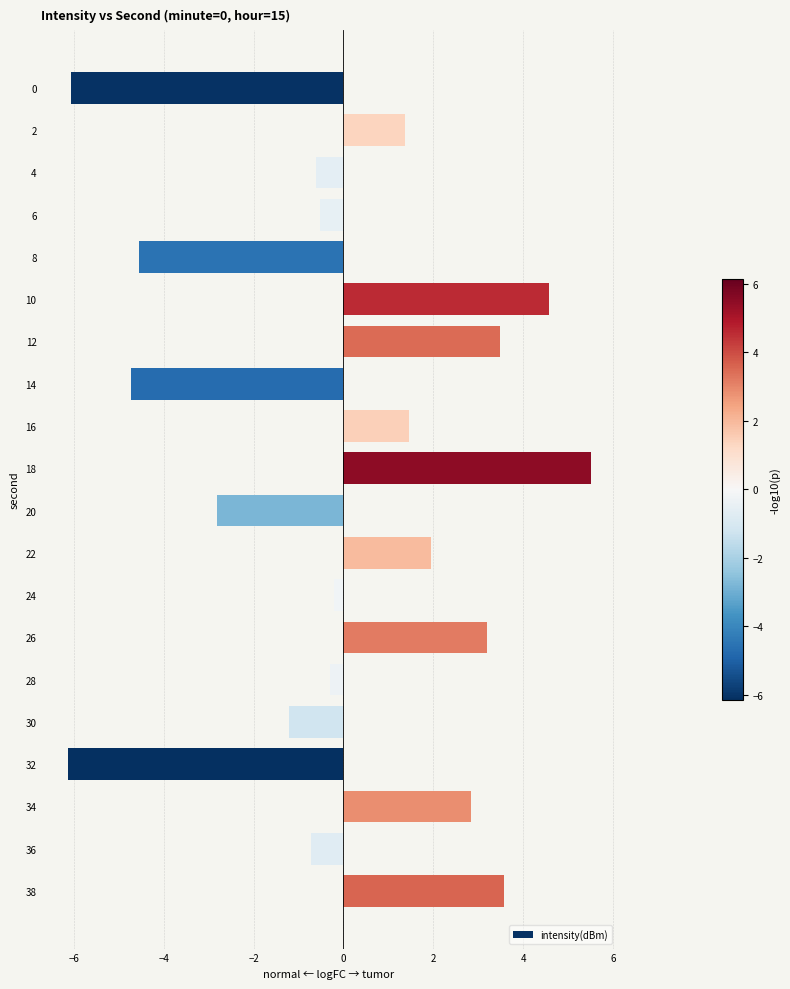

What is the minimum value shown in the chart?

-6.1